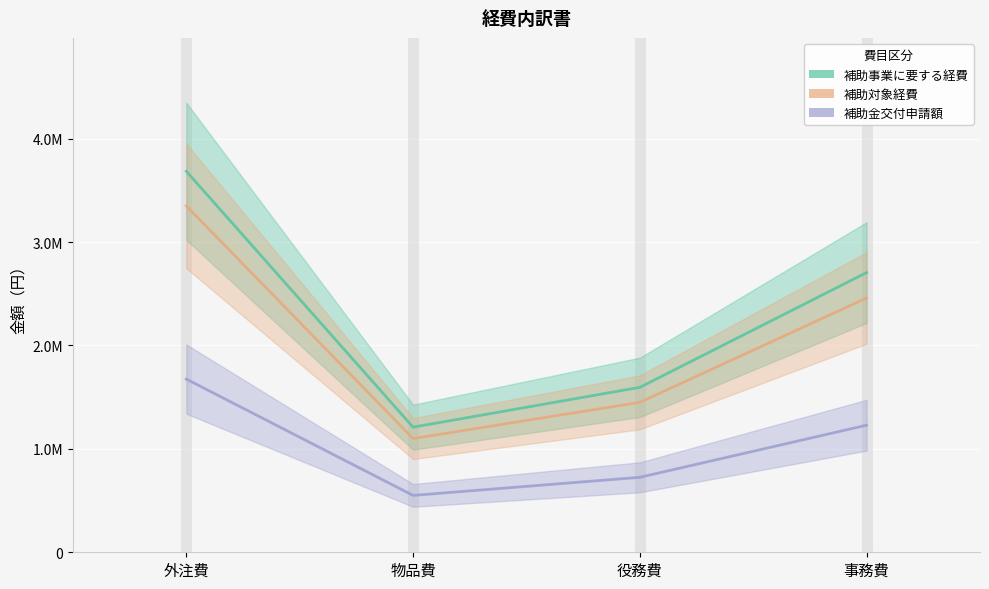

Where is the first local minimum for 補助金交付申請額?

物品費